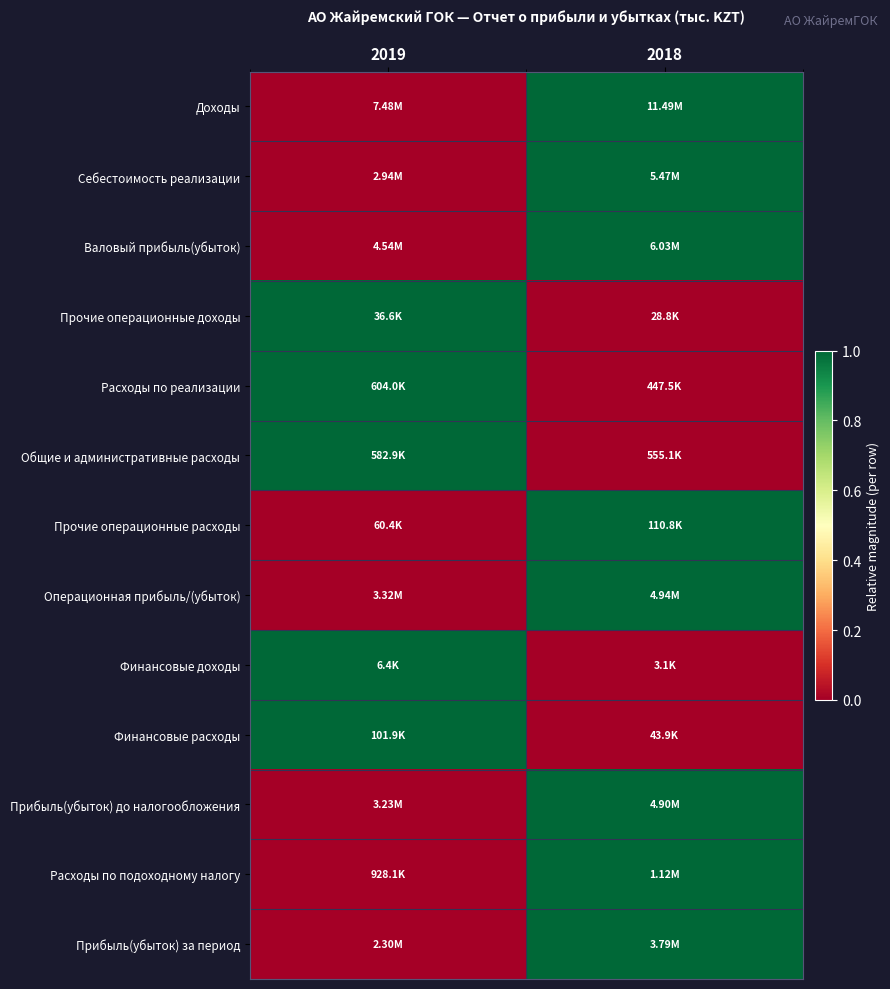

Between 2019 and 2018, which is larger?

2018